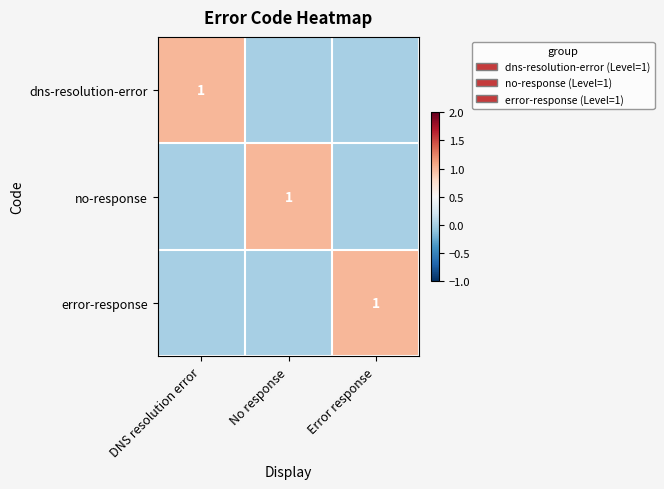

How many data points does each series have?

3